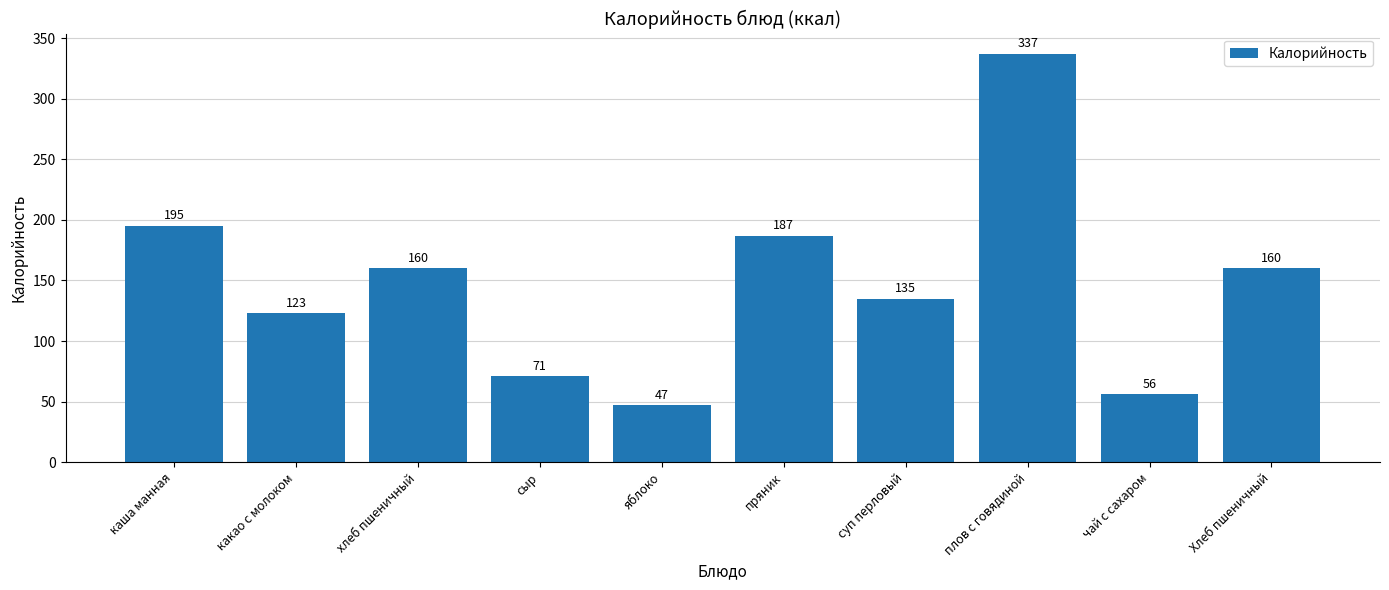

What is the difference between the second highest and minimum values?

148